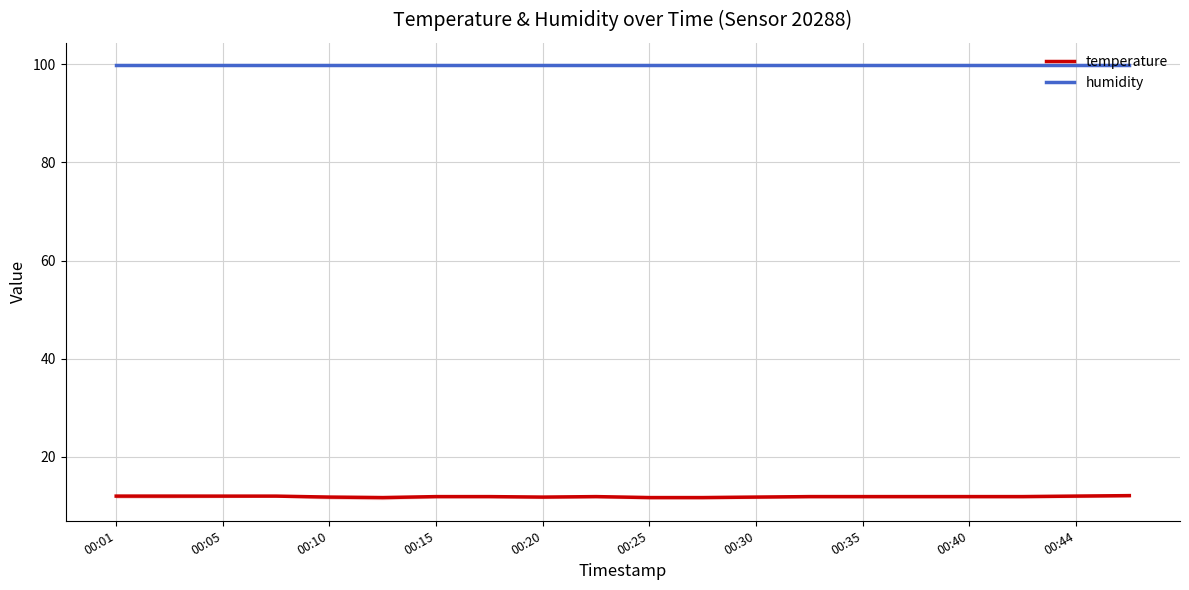

True or false: temperature and humidity cross at least once.

False